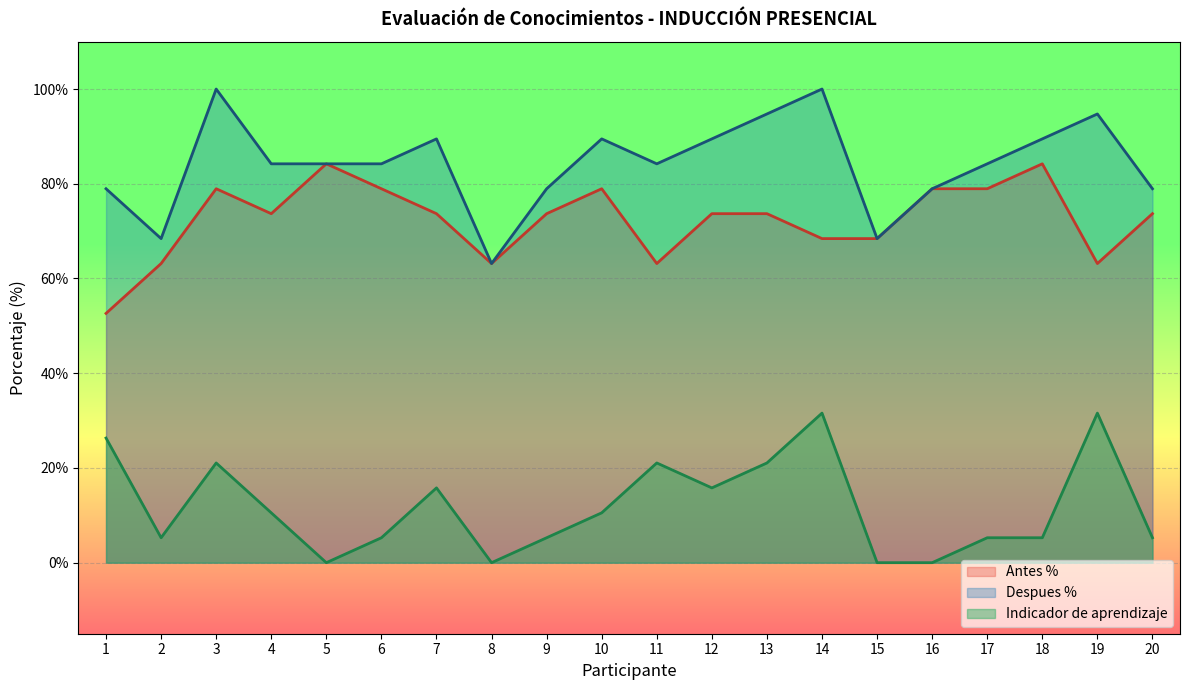

Which series has the largest total across all categories?

Despues %